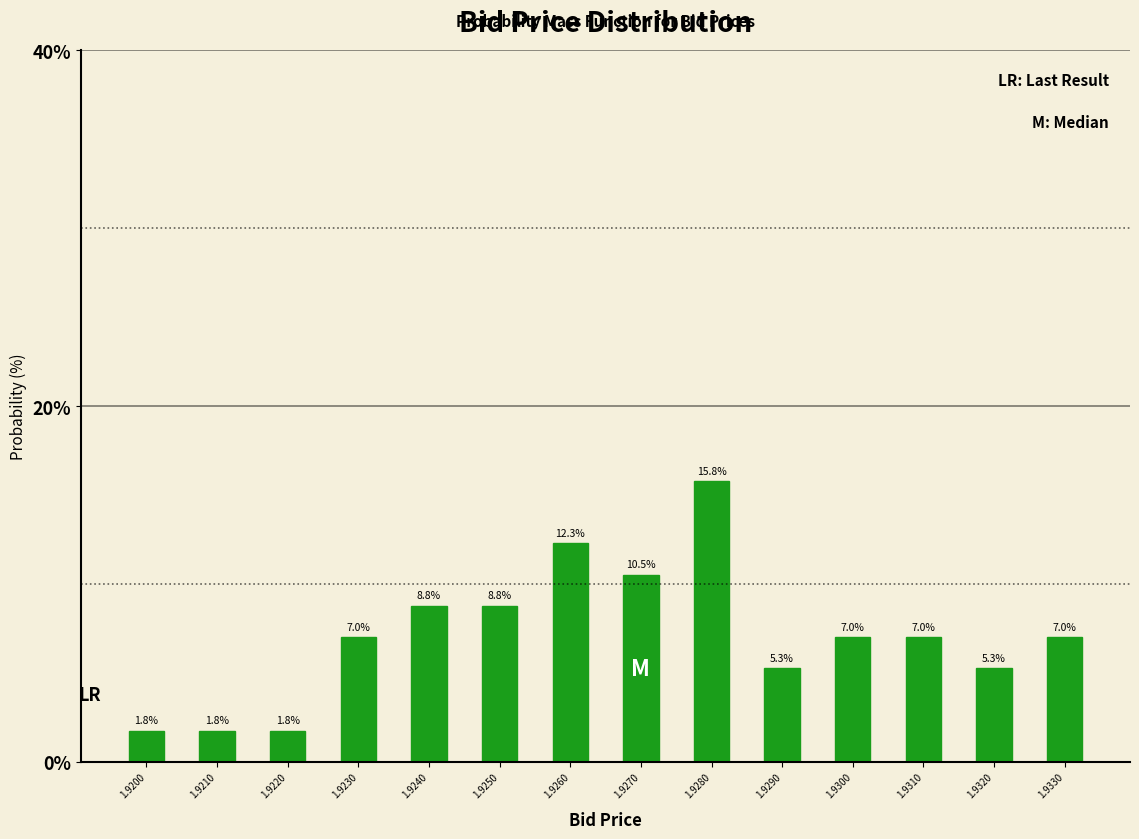

Reading left to right, extract all data points from this chart.

1.8	1.8	1.8	7.0	8.8	8.8	12.3	10.5	15.8	5.3	7.0	7.0	5.3	7.0